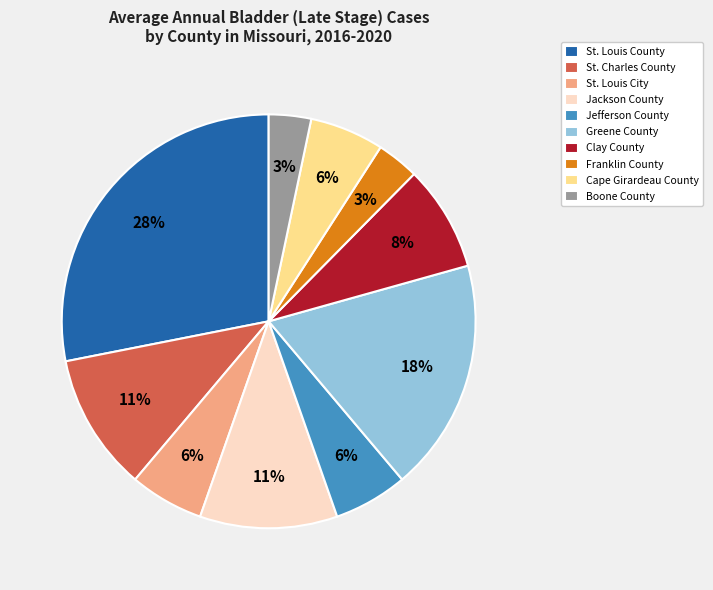

The Clay County slice represents 3% of the pie. True or false?

False